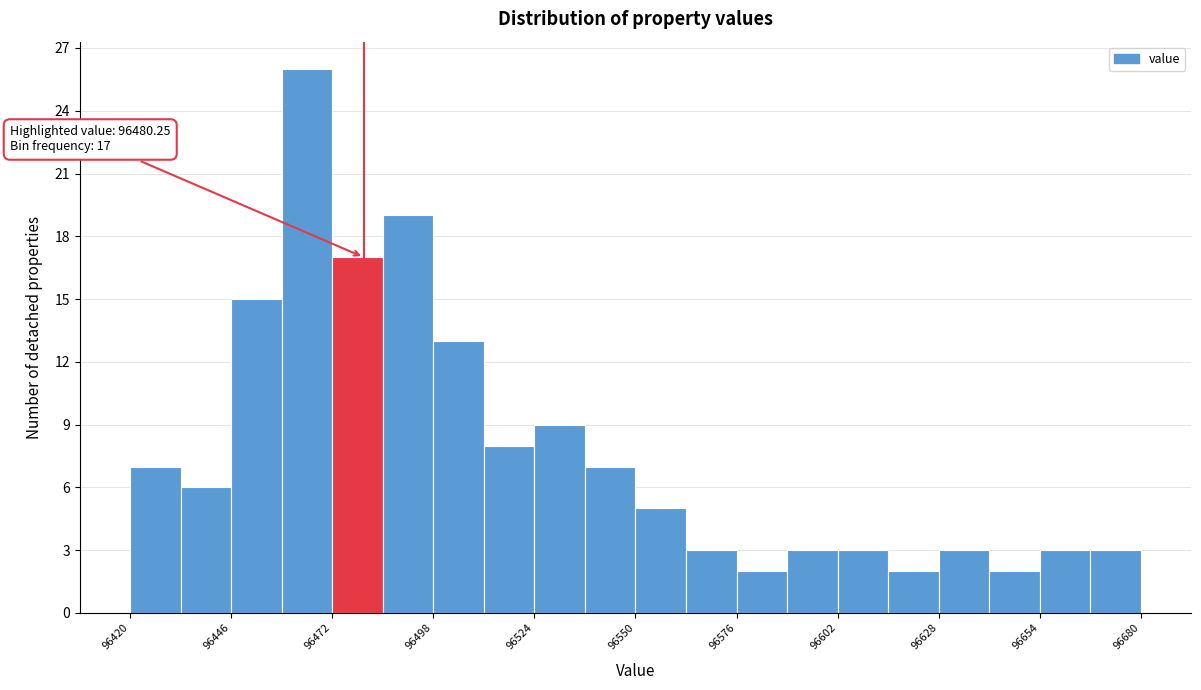

Around what value on the x-axis is the tallest bar? Give the approximate position of its centre, as read against the axis.

96465